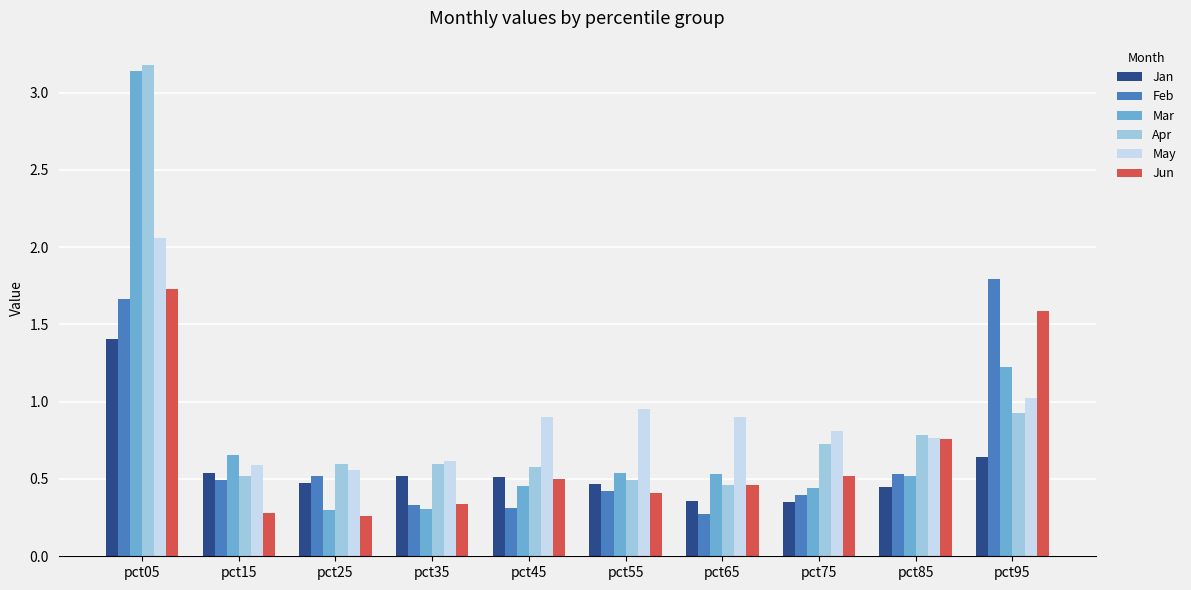

Rank the series by their maximum value, from highest to lowest.

Apr, Mar, May, Feb, Jun, Jan